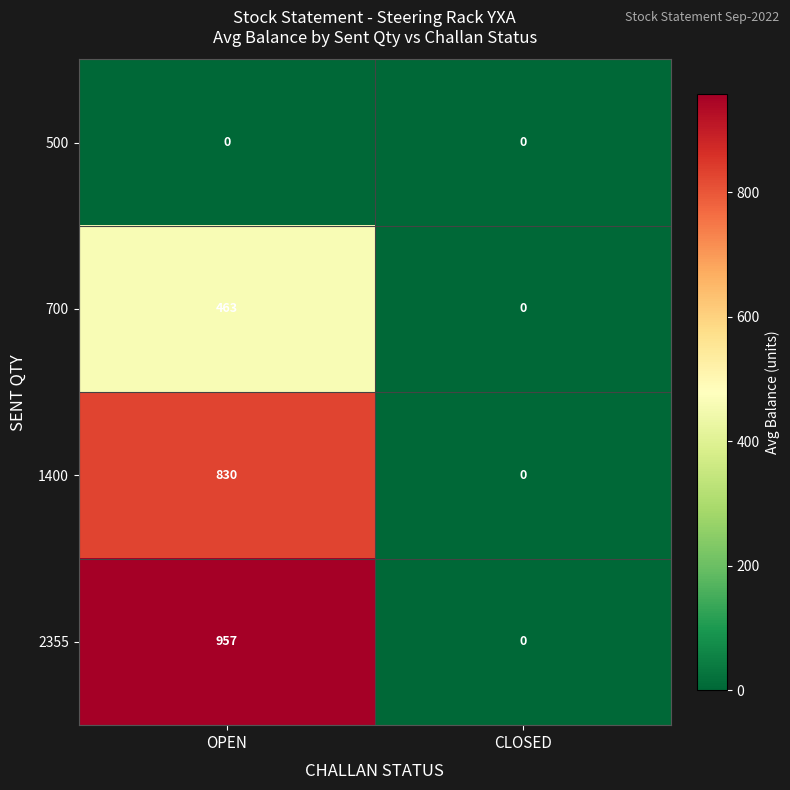

How many categories are shown in the chart?

2